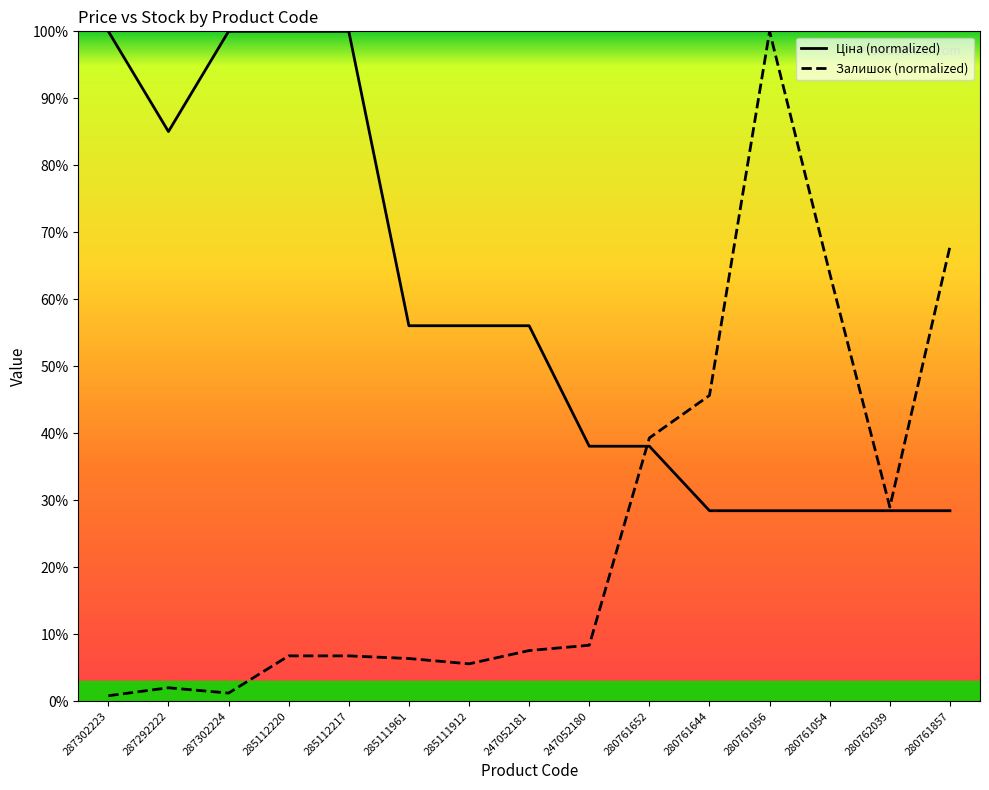

The Залишок (normalized) series shows 67.9 at 280761857. True or false?

True